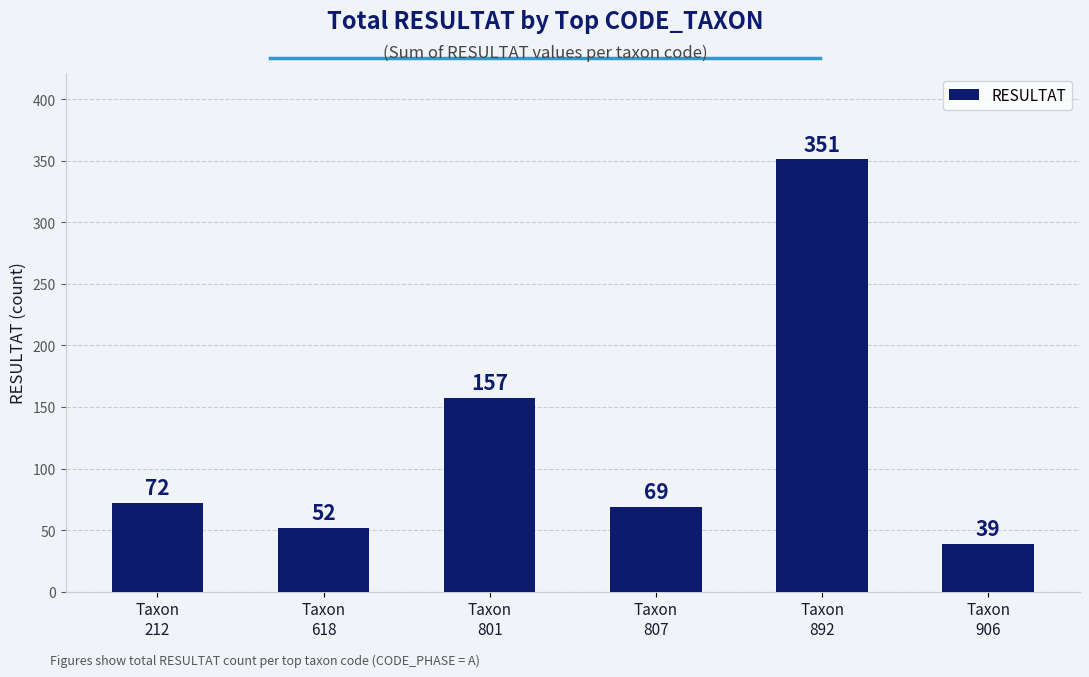

What is the change in value from Taxon
212 to Taxon
618?

-20